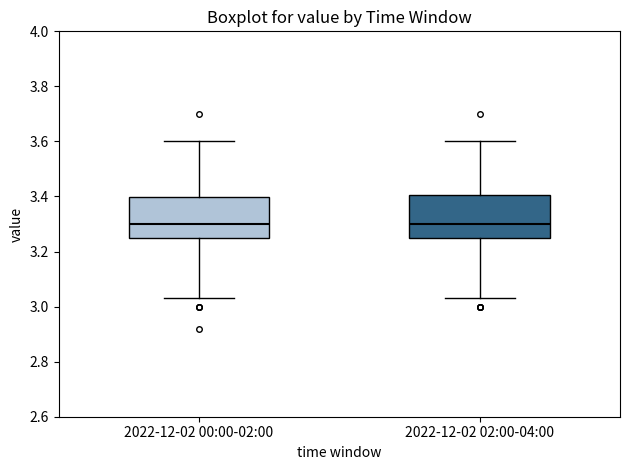

Reading left to right, read every box against the y-axis: the position of its median line, the range the box covers, and the ends of its whiskers. The values are not printed on the chart, so give them approximately, as read against the axis.

2022-12-02 00:00-02:00: median 3.30, box 3.26 to 3.40, whiskers 3.04 to 3.60
2022-12-02 02:00-04:00: median 3.30, box 3.26 to 3.40, whiskers 3.04 to 3.60